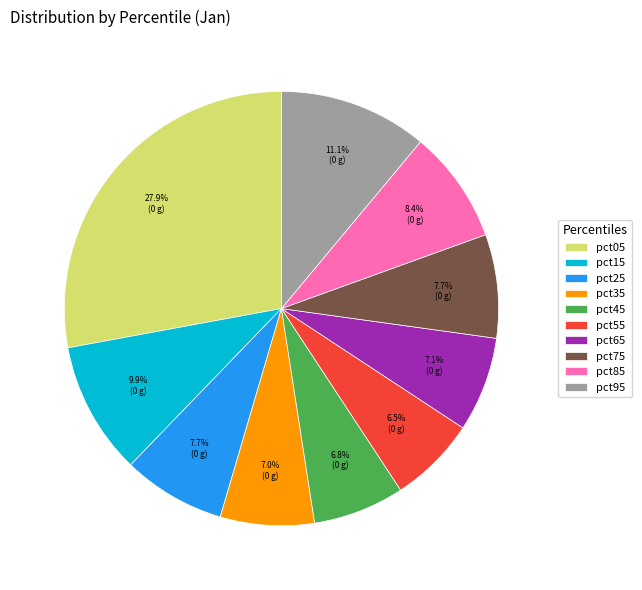

To the nearest percent, what is the average slice percentage?

10%